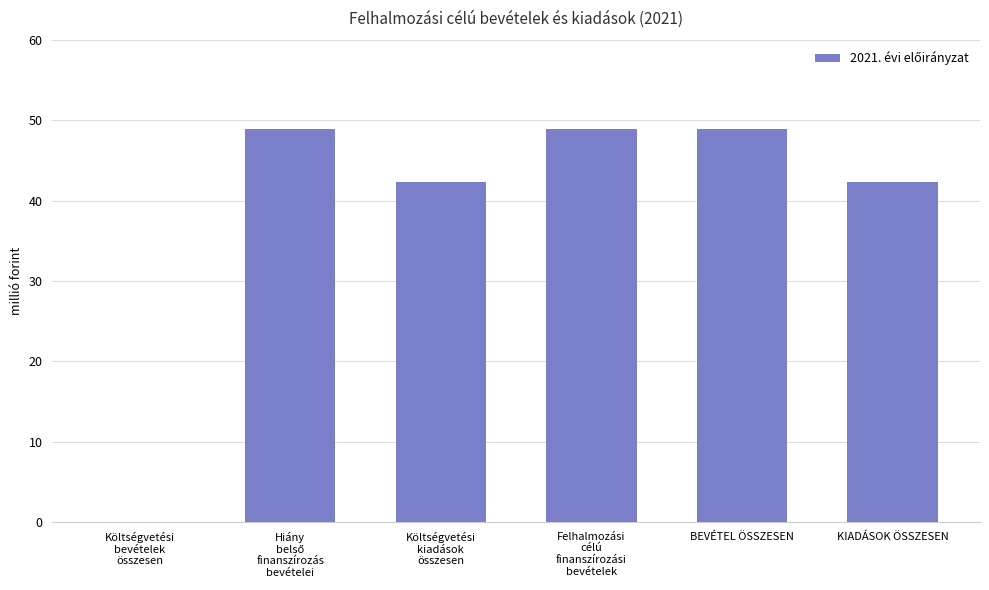

At which label is the value closest to 24500000?

Költségvetési
kiadások
összesen